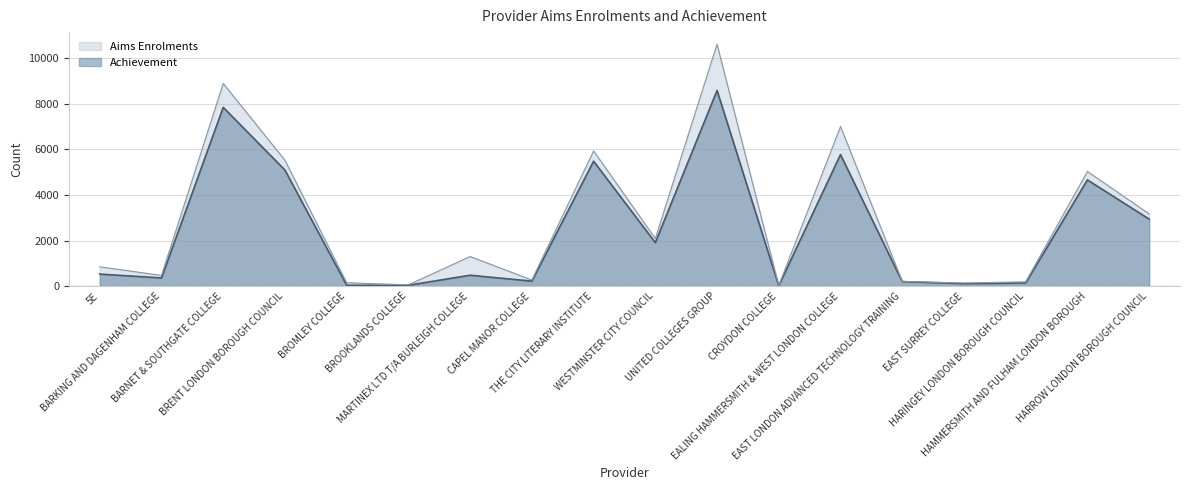

At how many categories does at least one series exceed 155?

14